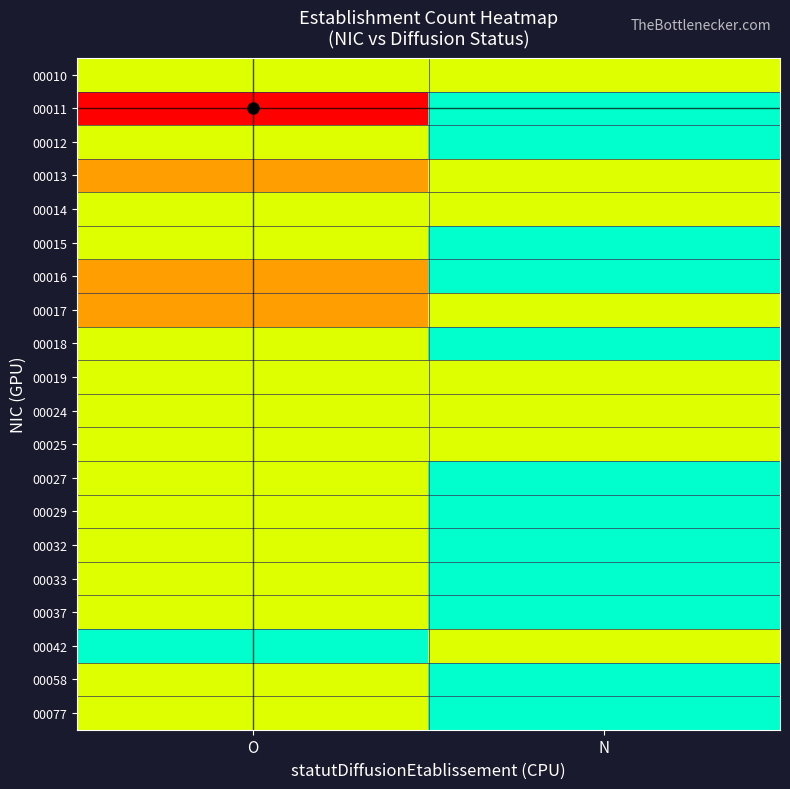

List the series in order of their peak value, lowest first.

00010, 00012, 00014, 00015, 00018, 00019, 00024, 00025, 00027, 00029, 00032, 00033, 00037, 00042, 00058, 00077, 00013, 00016, 00017, 00011